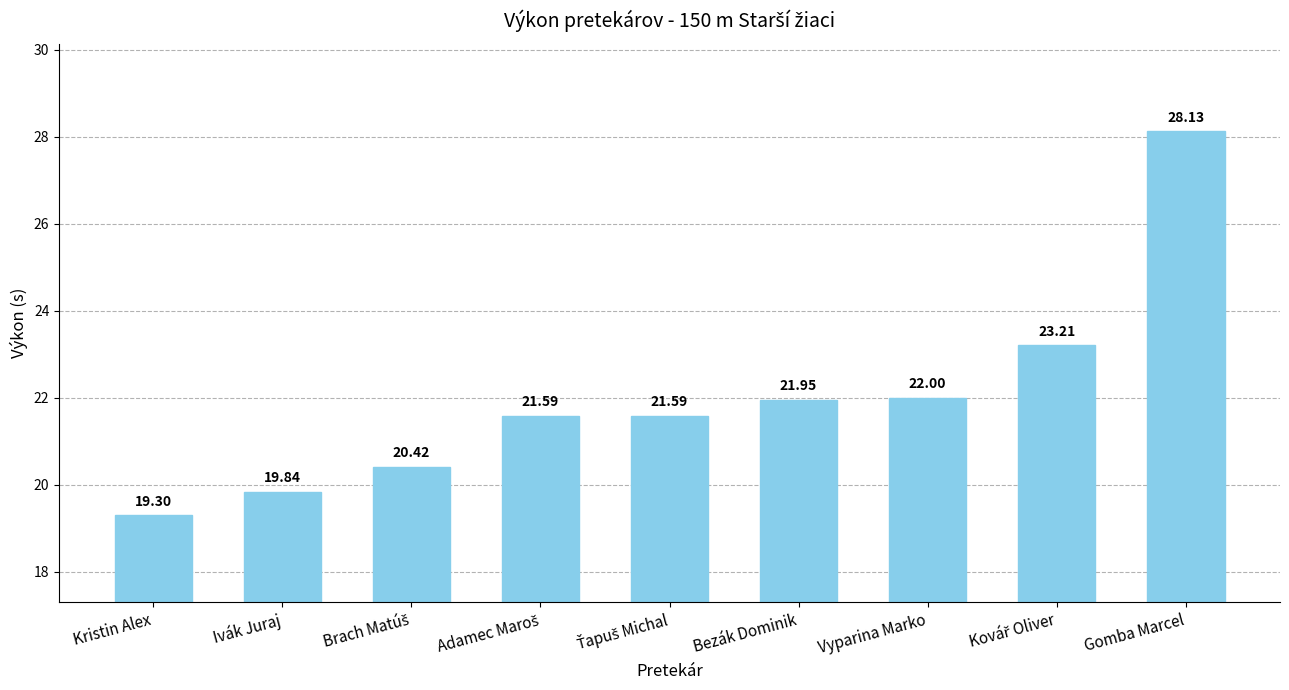

What is the label of the 8th bar from the right?

Ivák Juraj